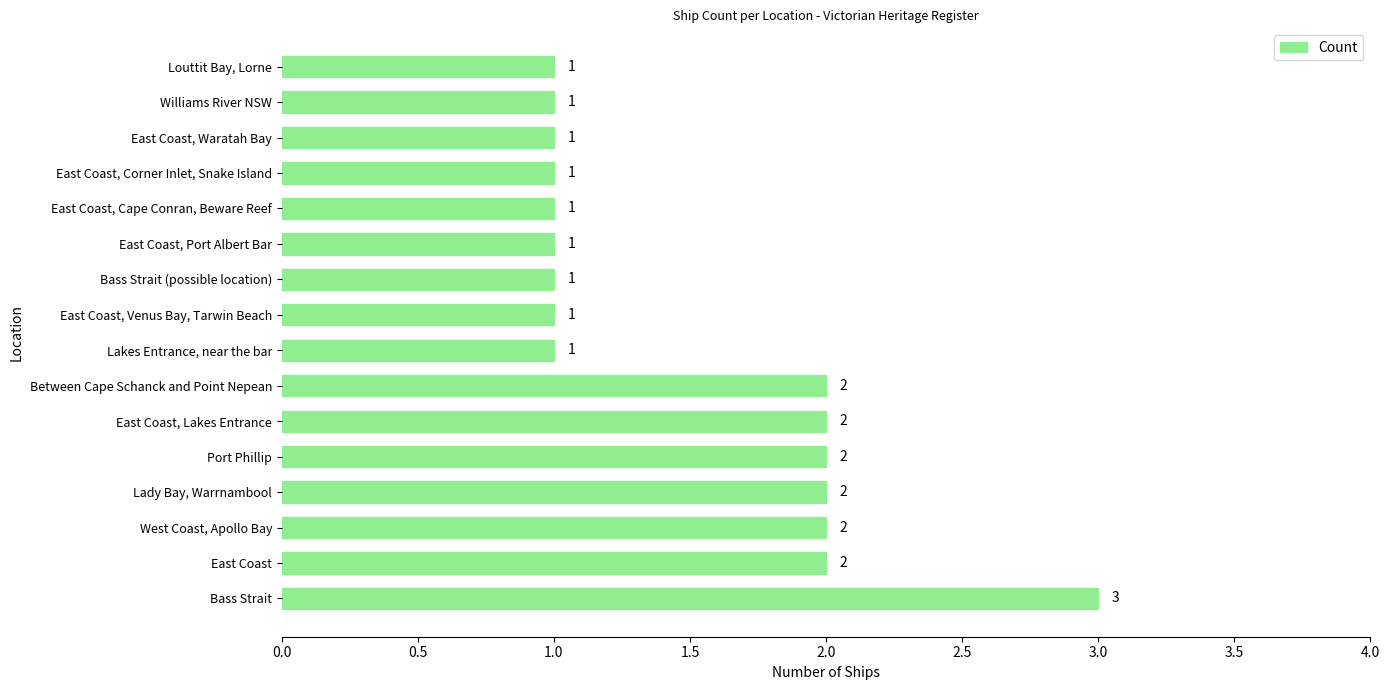

Reading top to bottom, what are all the values shown in this chart?

1	1	1	1	1	1	1	1	1	2	2	2	2	2	2	3